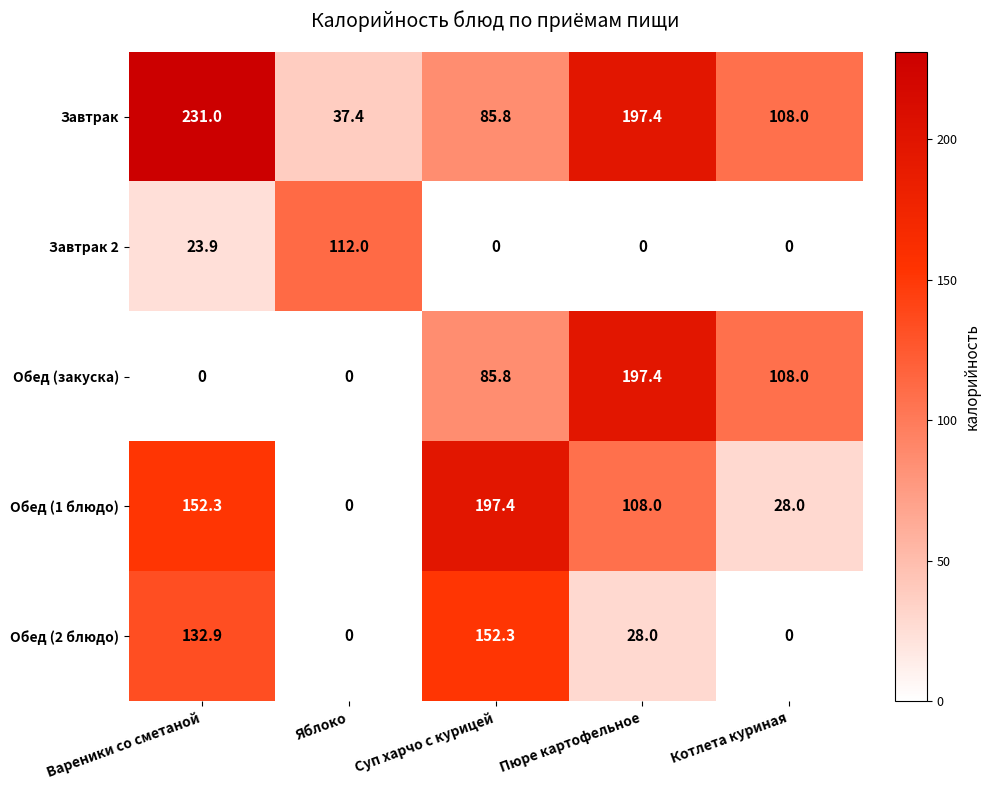

At which category does the chart reach its peak across all series?

Вареники со сметаной